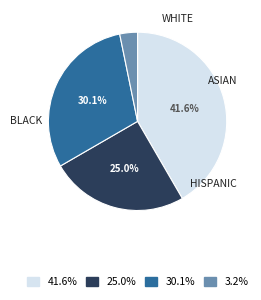

Is there any slice that represents more than half of the pie?

No